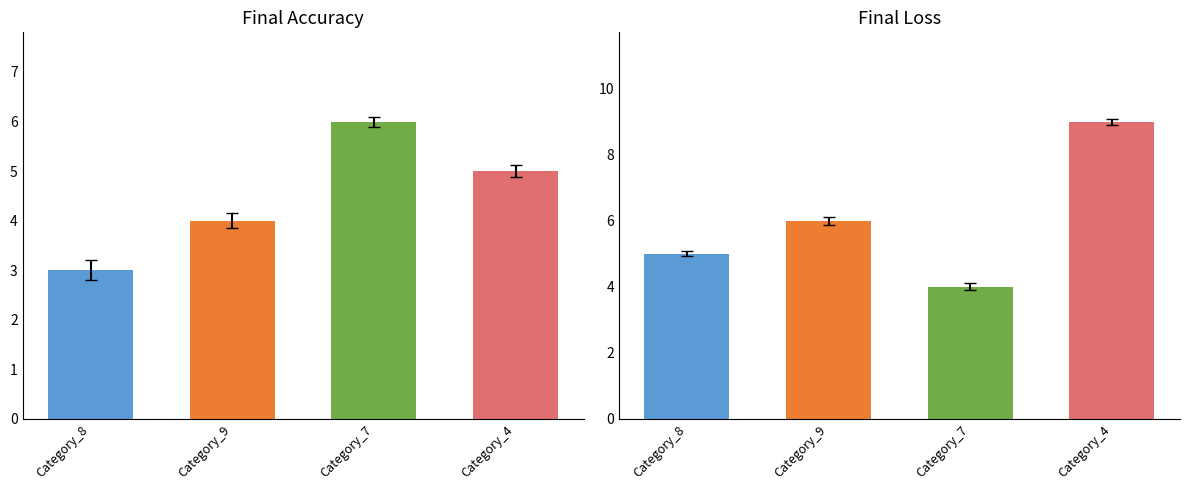

Are the bars horizontal?

No